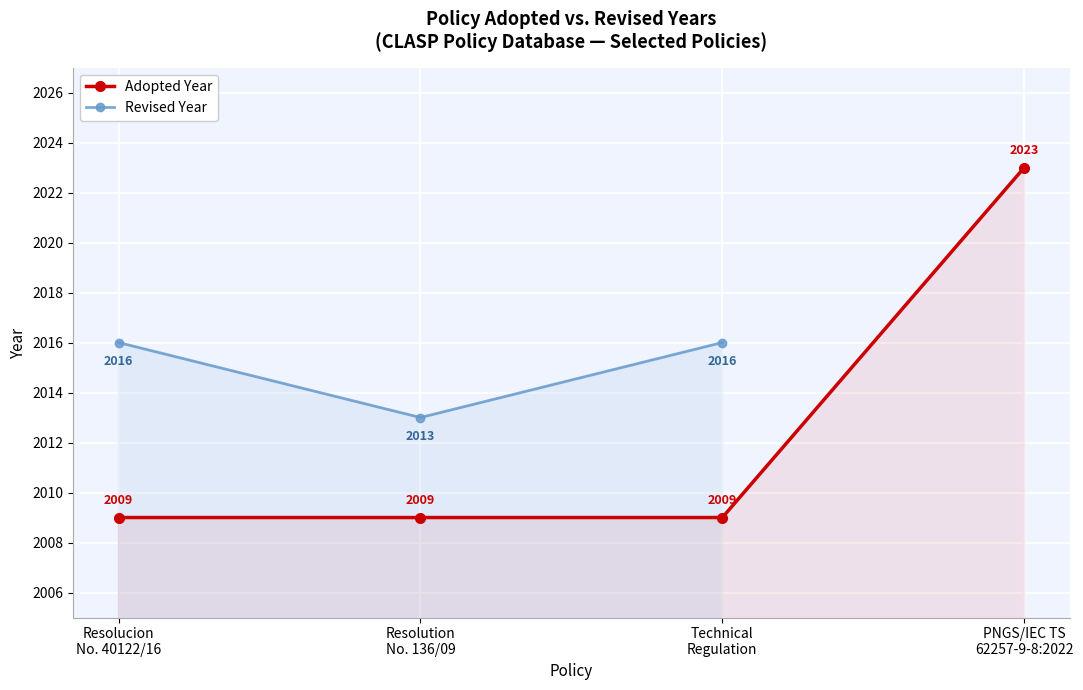

Which label corresponds to the largest value in the chart?

PNGS/IEC TS
62257-9-8:2022